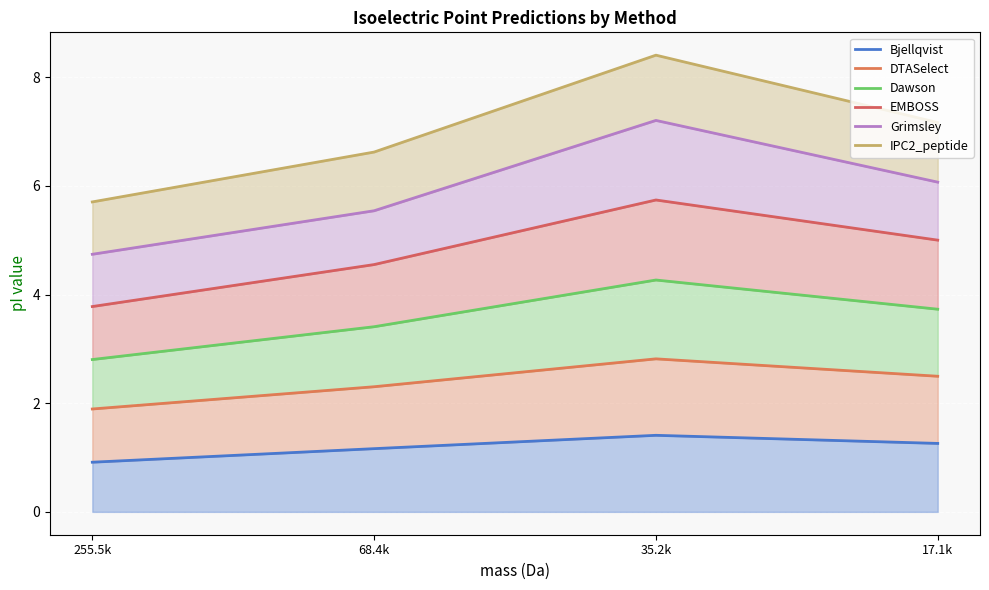

True or false: Dawson has more than 0 points higher than both neighbors.

True